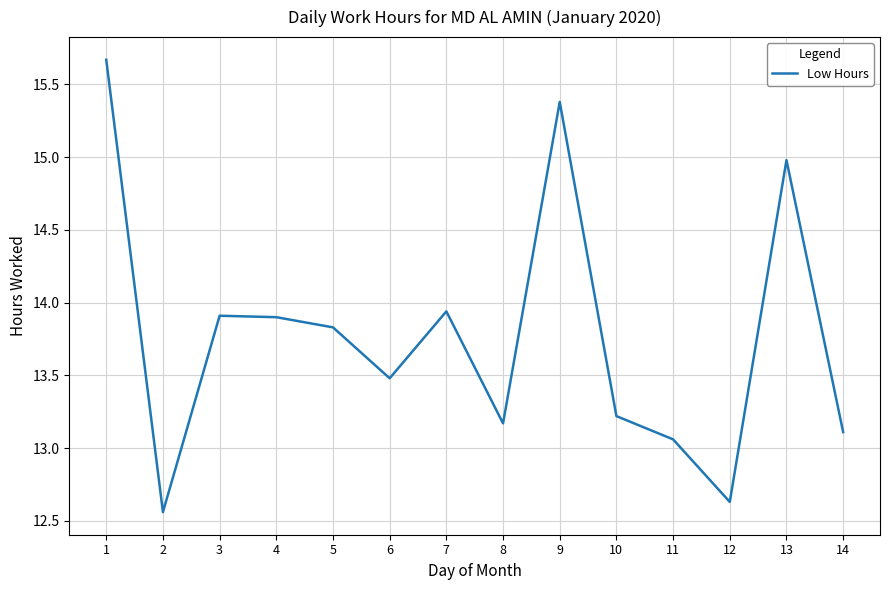

Where does the data first go above 13?

1